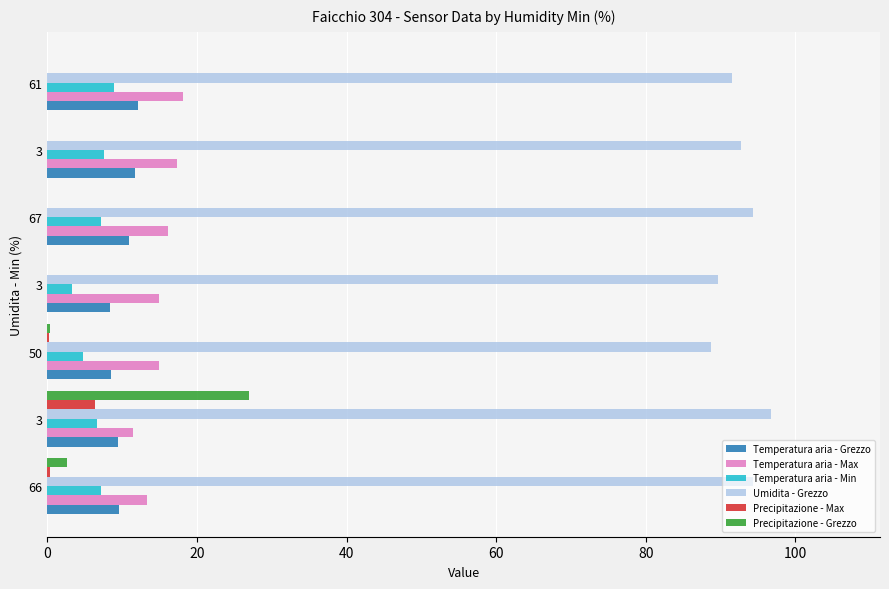

How many distinct data groups are displayed?

6